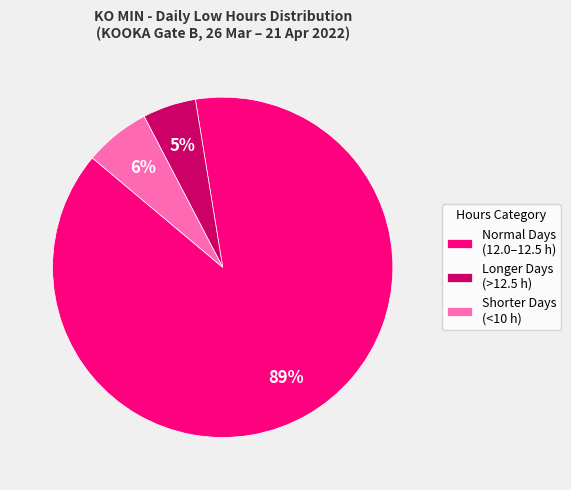

Combined, do Longer Days (>12.5 h) and Normal Days (12.0–12.5 h) account for over 50%?

Yes